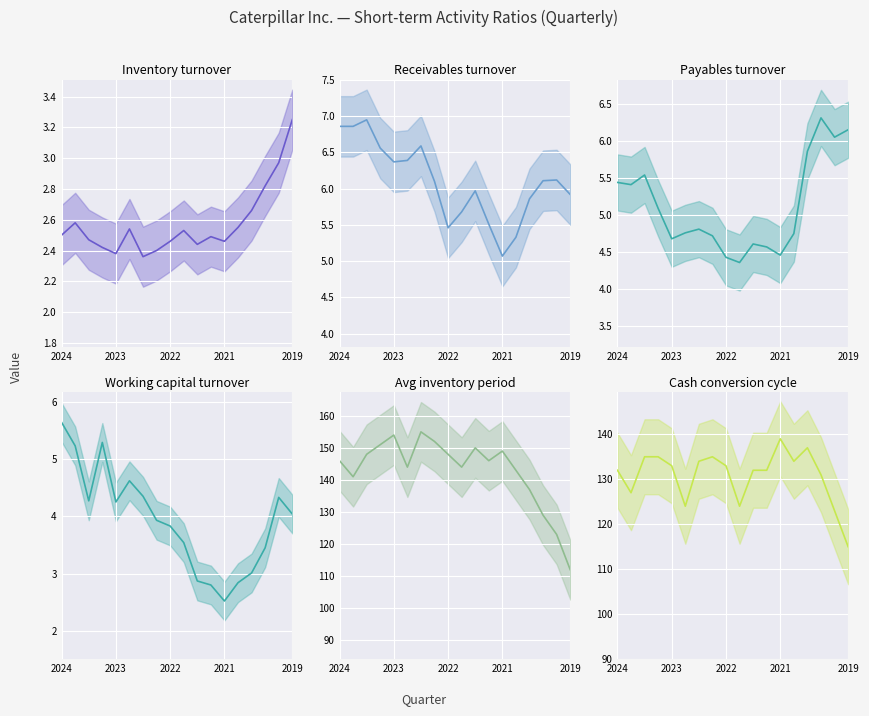

At 2023, list the series in order from smallest to largest.

Inventory turnover (mid), Working capital turnover (mid), Payables turnover (mid), Receivables turnover (mid), Cash conversion cycle (mid), Avg inventory period (mid)